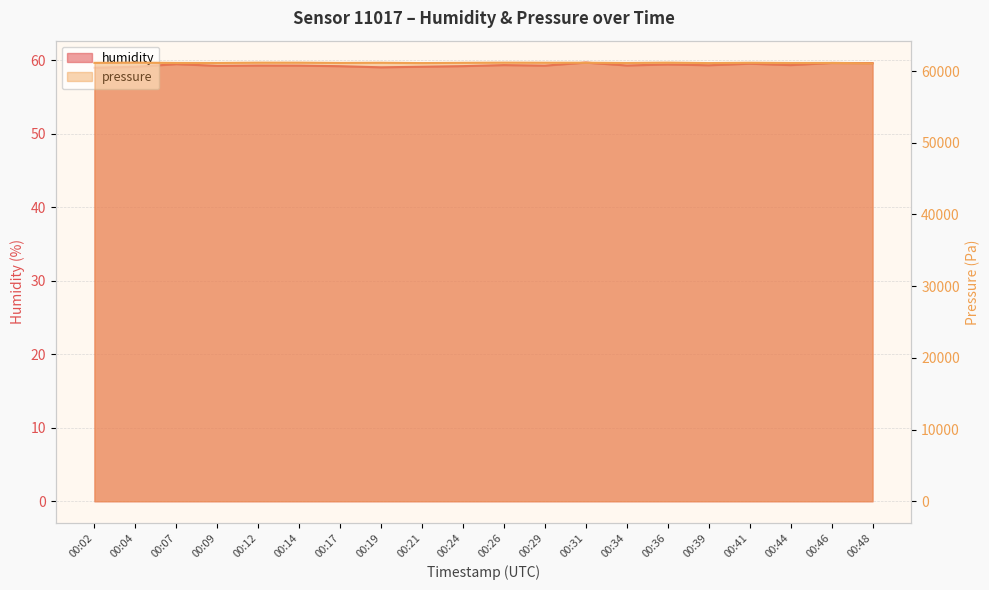

Where is the first local maximum for pressure?

00:04